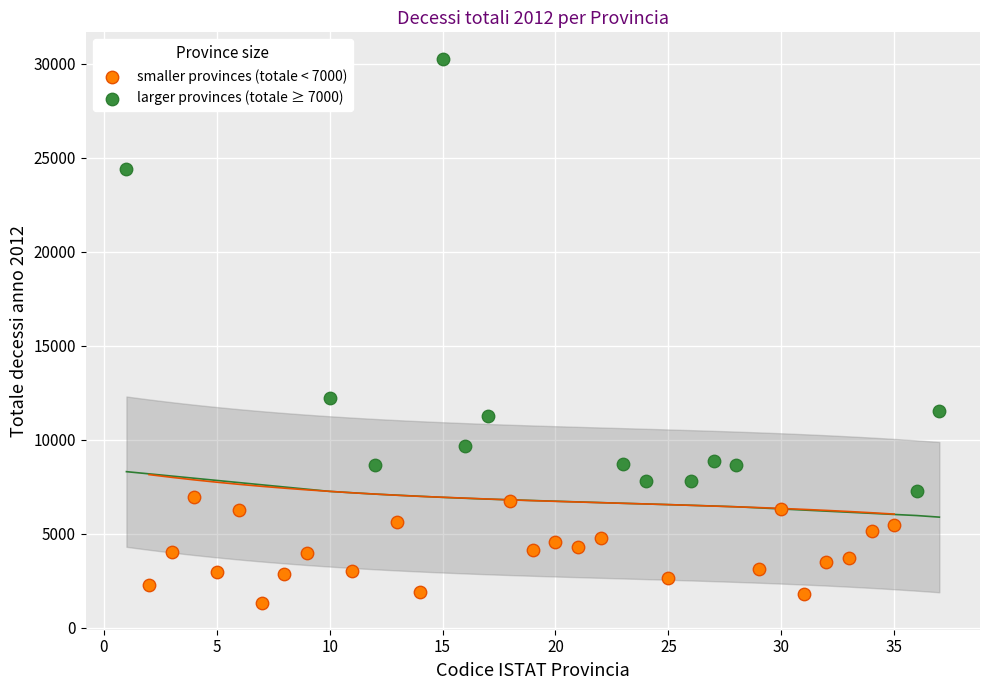

Which series has the widest spread of Y values?

larger provinces (totale ≥ 7000)